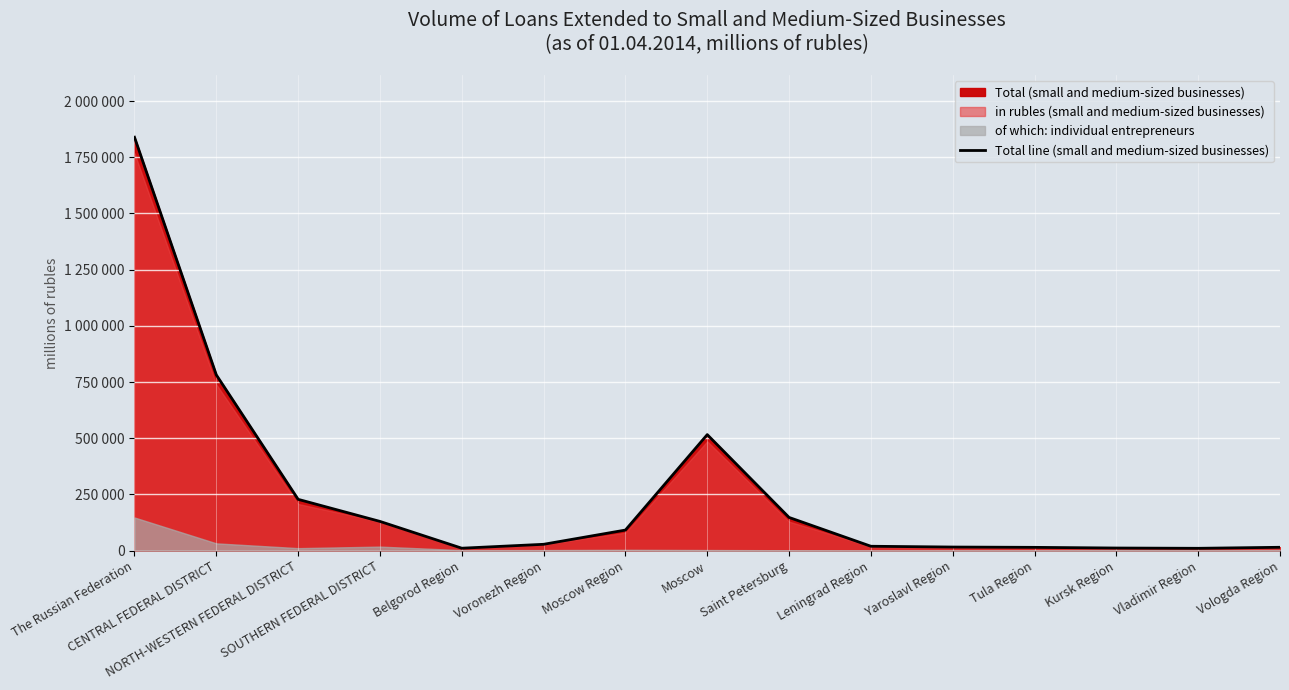

List the labels in order of value, largest first.

The Russian Federation, CENTRAL FEDERAL DISTRICT, Moscow, NORTH-WESTERN FEDERAL DISTRICT, Saint Petersburg, SOUTHERN FEDERAL DISTRICT, Moscow Region, Voronezh Region, Leningrad Region, Yaroslavl Region, Vologda Region, Tula Region, Kursk Region, Belgorod Region, Vladimir Region